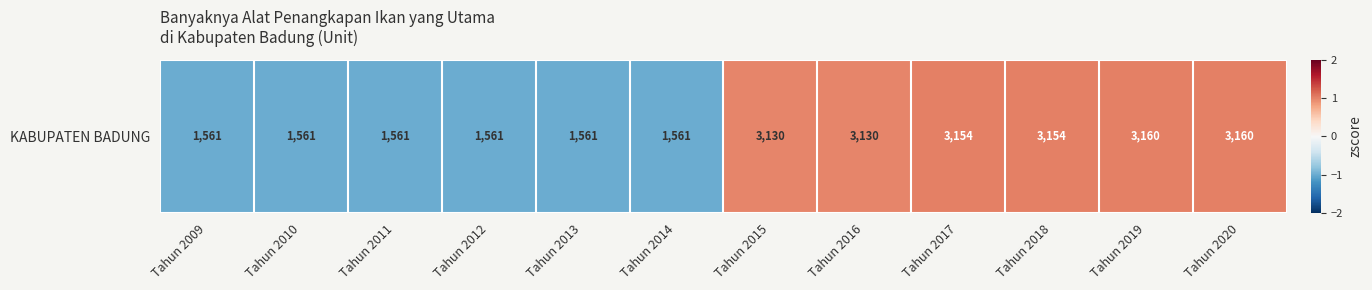

Where is the data nearest to the value 0?

Tahun 2015